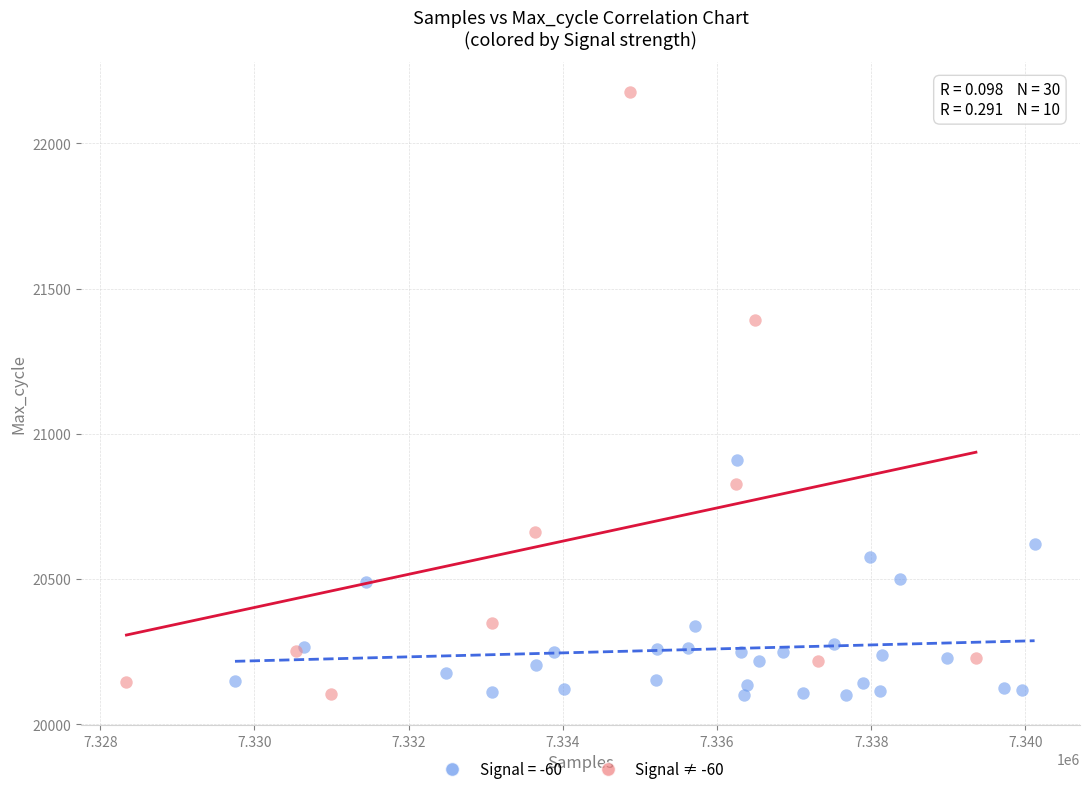

Which series has the widest spread of Y values?

Signal ≠ -60